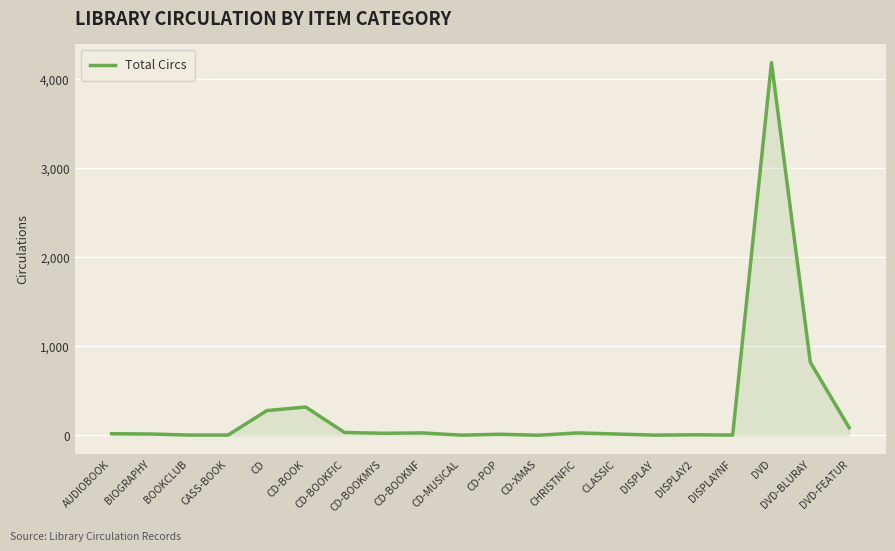

Is it true that the value at CASS-BOOK is 3?

True